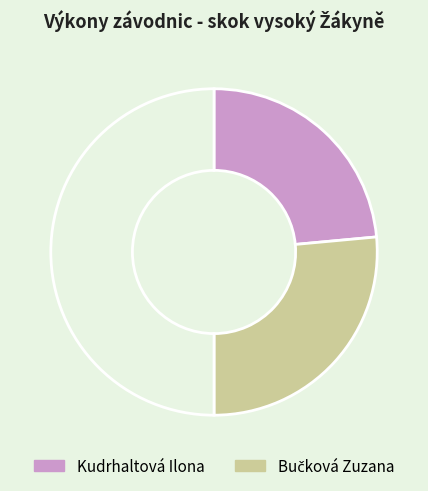

How many slices are in this pie chart?

3